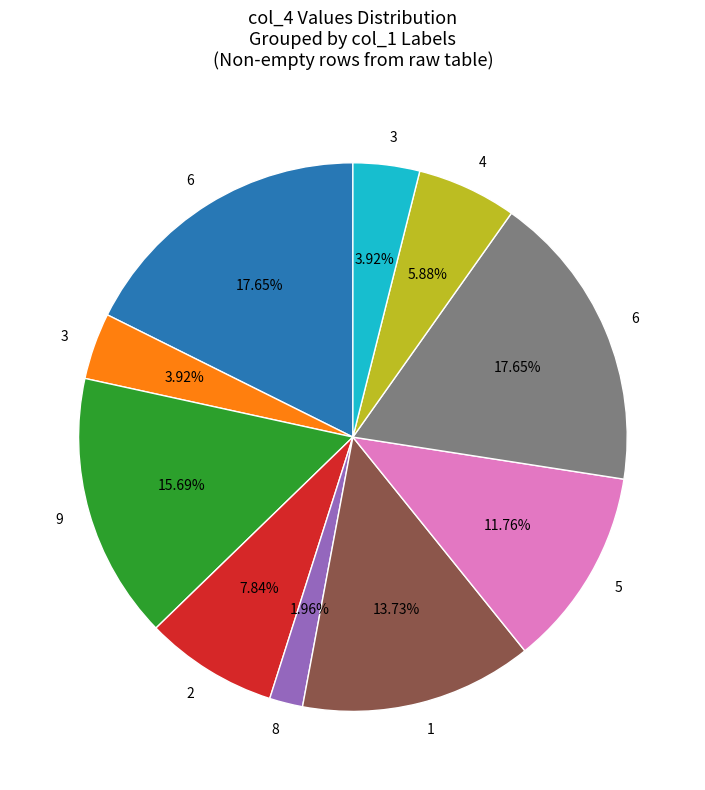

How many segments does this pie chart have?

10